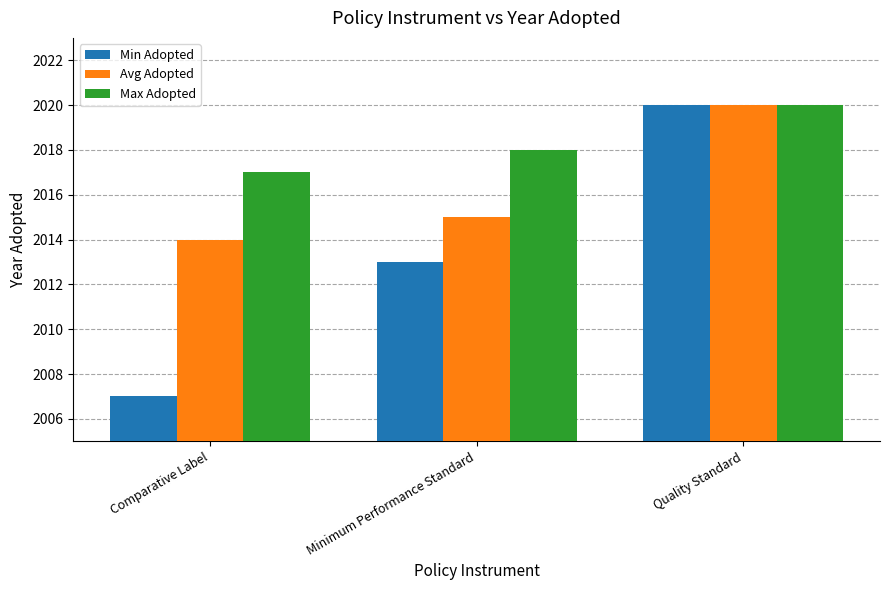

What is the sum of all Min Adopted values?

6040